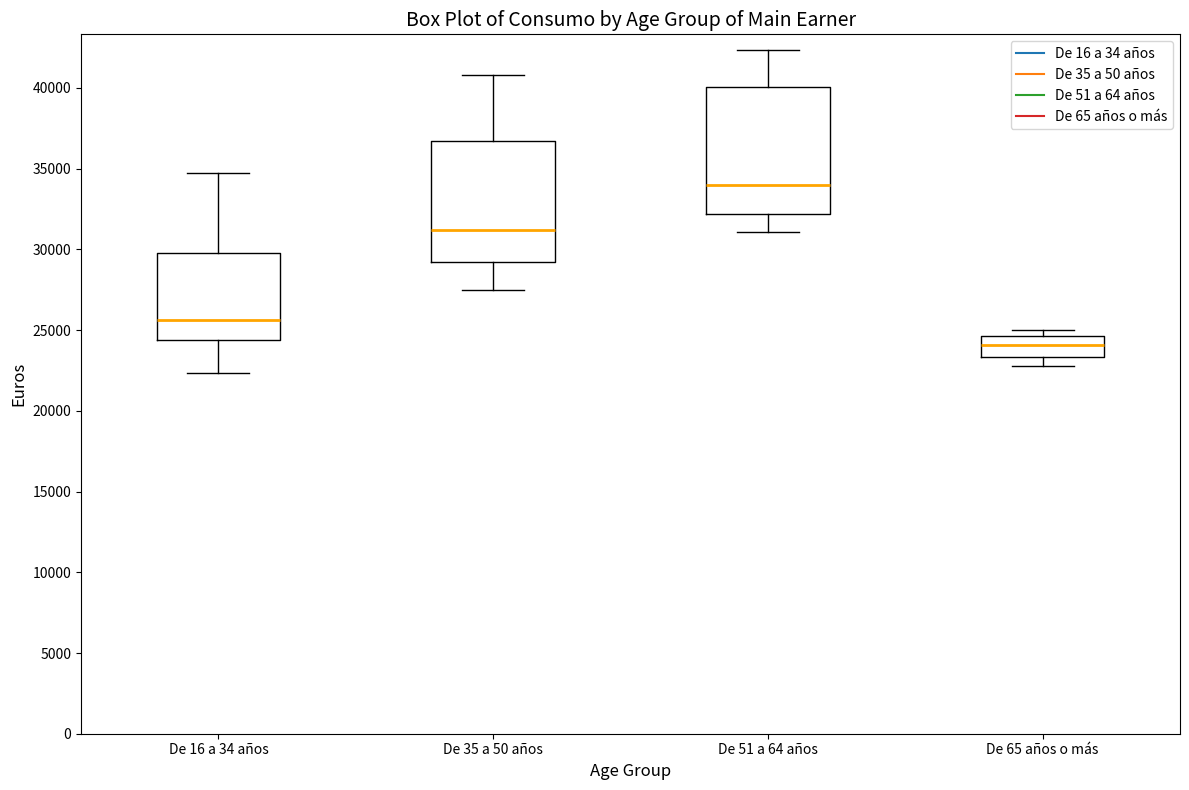

Reading left to right, read every box against the y-axis: the position of its median line, the range the box covers, and the ends of its whiskers. The values are not printed on the chart, so give them approximately, as read against the axis.

De 16 a 34 años: median 25500, box 24500 to 29500, whiskers 22500 to 34500
De 35 a 50 años: median 31000, box 29000 to 36500, whiskers 27500 to 41000
De 51 a 64 años: median 34000, box 32000 to 40000, whiskers 31000 to 42500
De 65 años o más: median 24000, box 23500 to 24500, whiskers 23000 to 25000